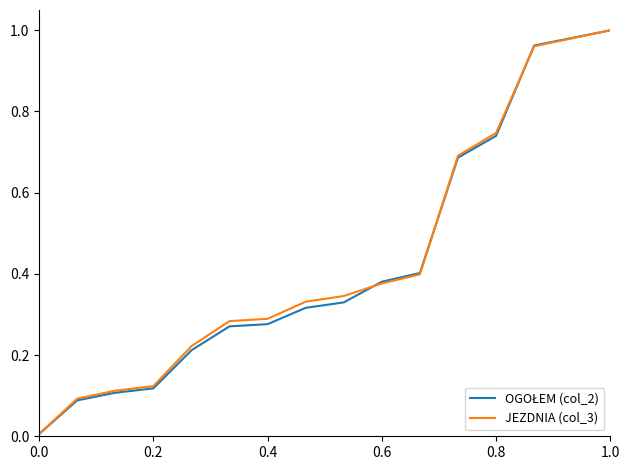

After their last crossing, which series has the higher values: OGOŁEM (col_2) or JEZDNIA (col_3)?

OGOŁEM (col_2)